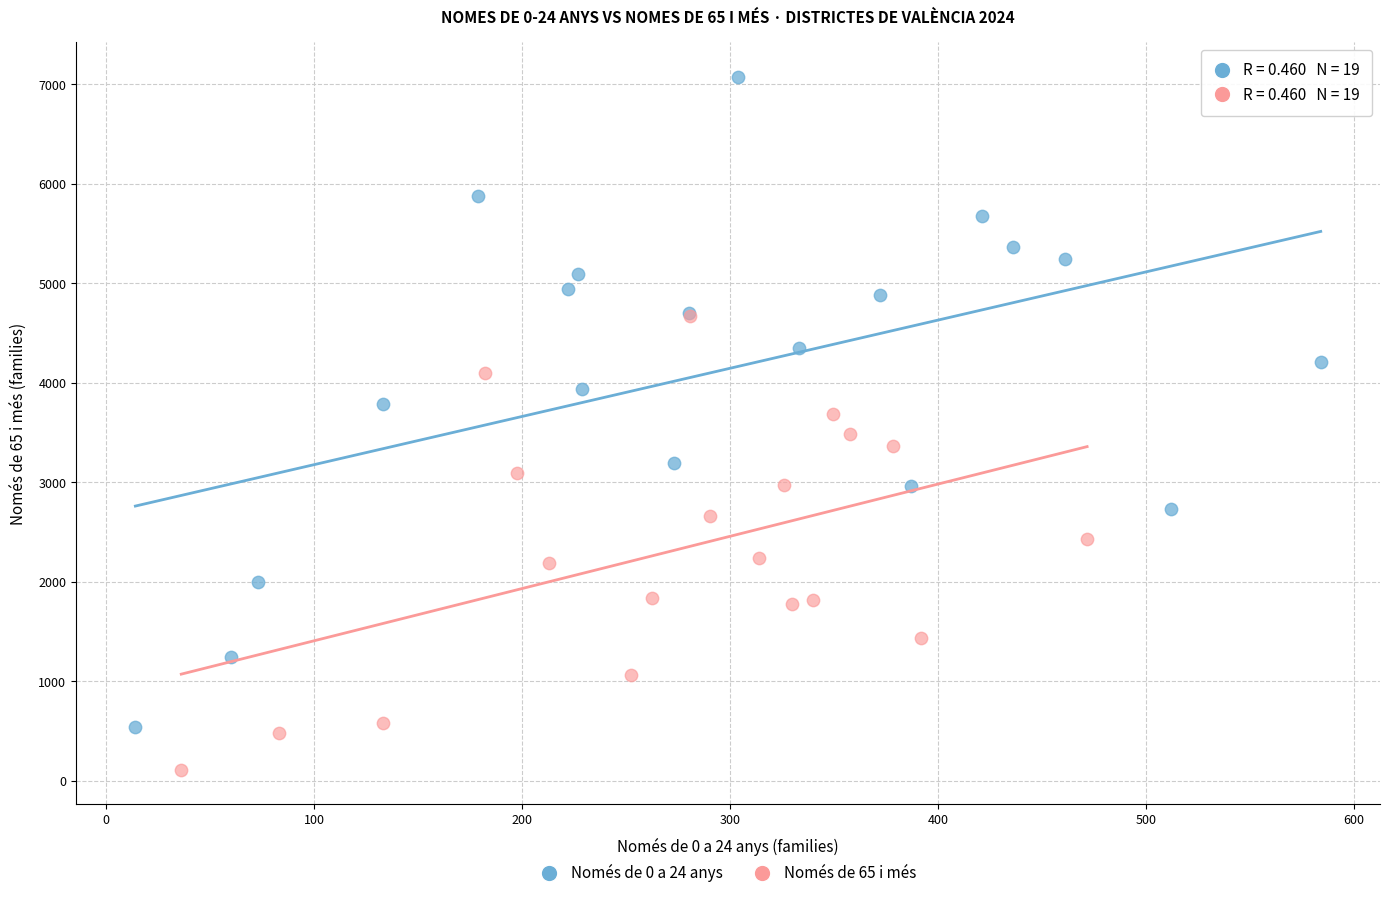

What are all the series names shown in the legend?

Només de 0 a 24 anys, Només de 65 i més